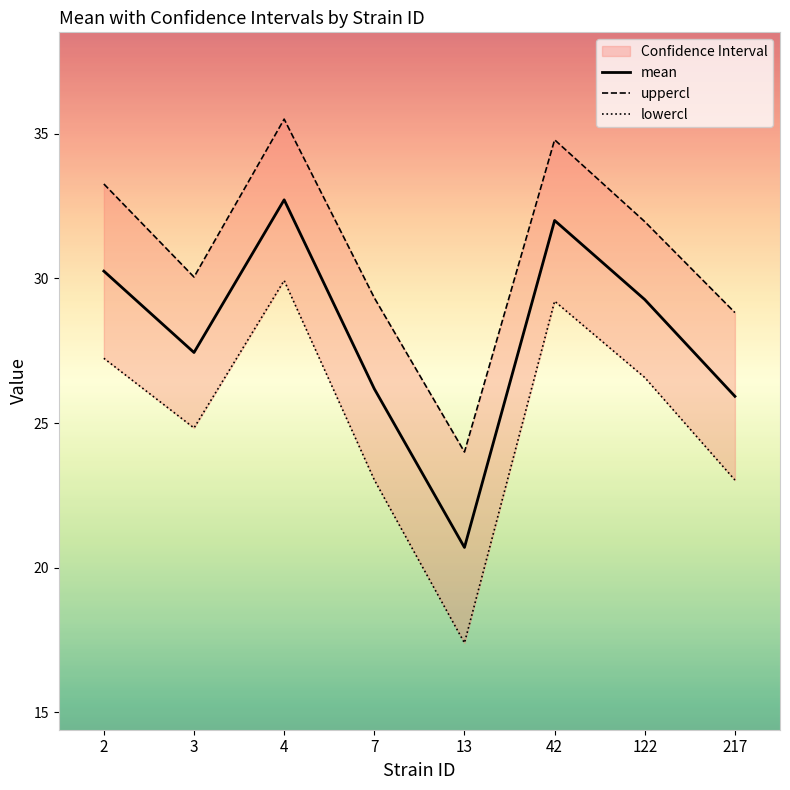

Is the value of uppercl at 122 greater than the value of lowercl at 217?

Yes